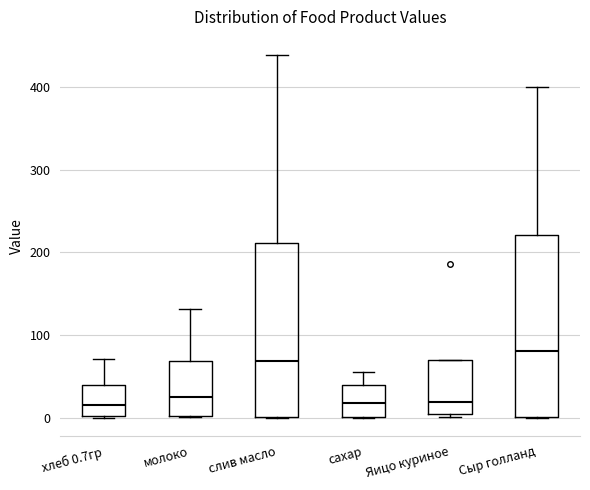

Reading left to right, read every box against the y-axis: the position of its median line, the range the box covers, and the ends of its whiskers. The values are not printed on the chart, so give them approximately, as read against the axis.

хлеб 0.7гр: median 20, box 0 to 40, whiskers 0 to 70
молоко: median 20, box 0 to 70, whiskers 0 to 130
слив масло: median 70, box 0 to 210, whiskers 0 to 440
сахар: median 20, box 0 to 40, whiskers 0 to 60
Яицо куриное: median 20, box 0 to 70, whiskers 0 (just below the box's lower edge) to 70
Сыр голланд: median 80, box 0 to 220, whiskers 0 to 400